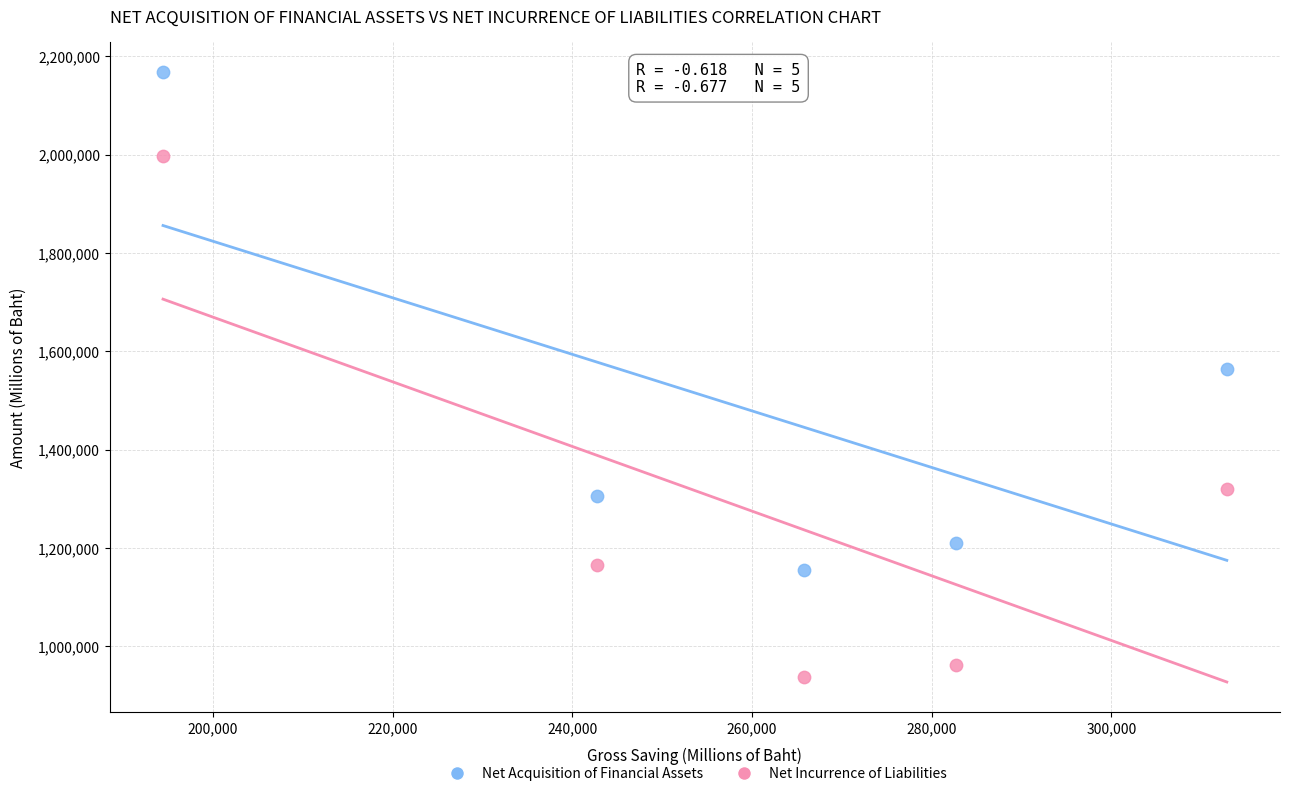

What are all the series names shown in the legend?

Net Acquisition of Financial Assets, Net Incurrence of Liabilities